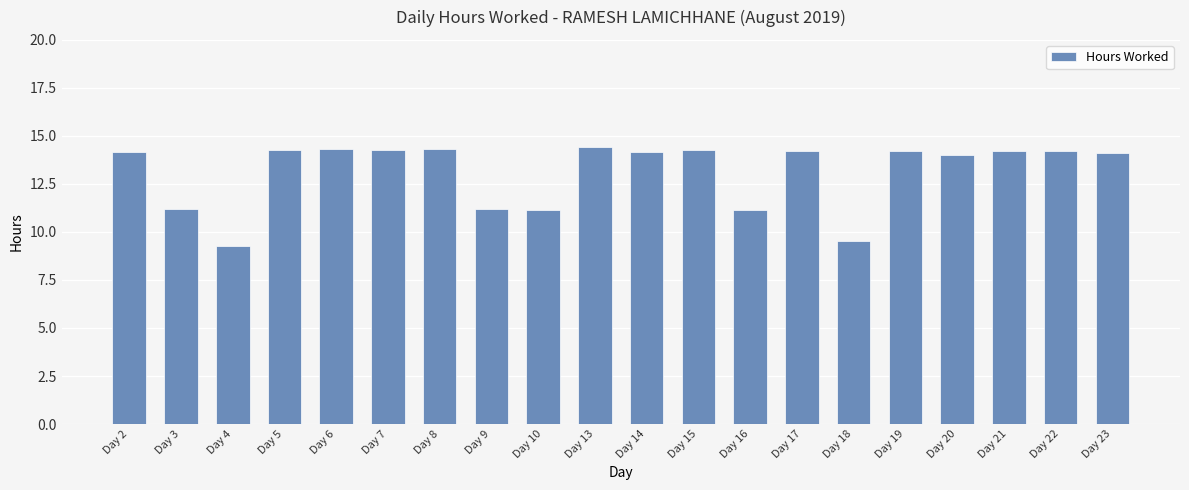

What is the ratio of the value at Day 10 to the value at Day 3?

1.0